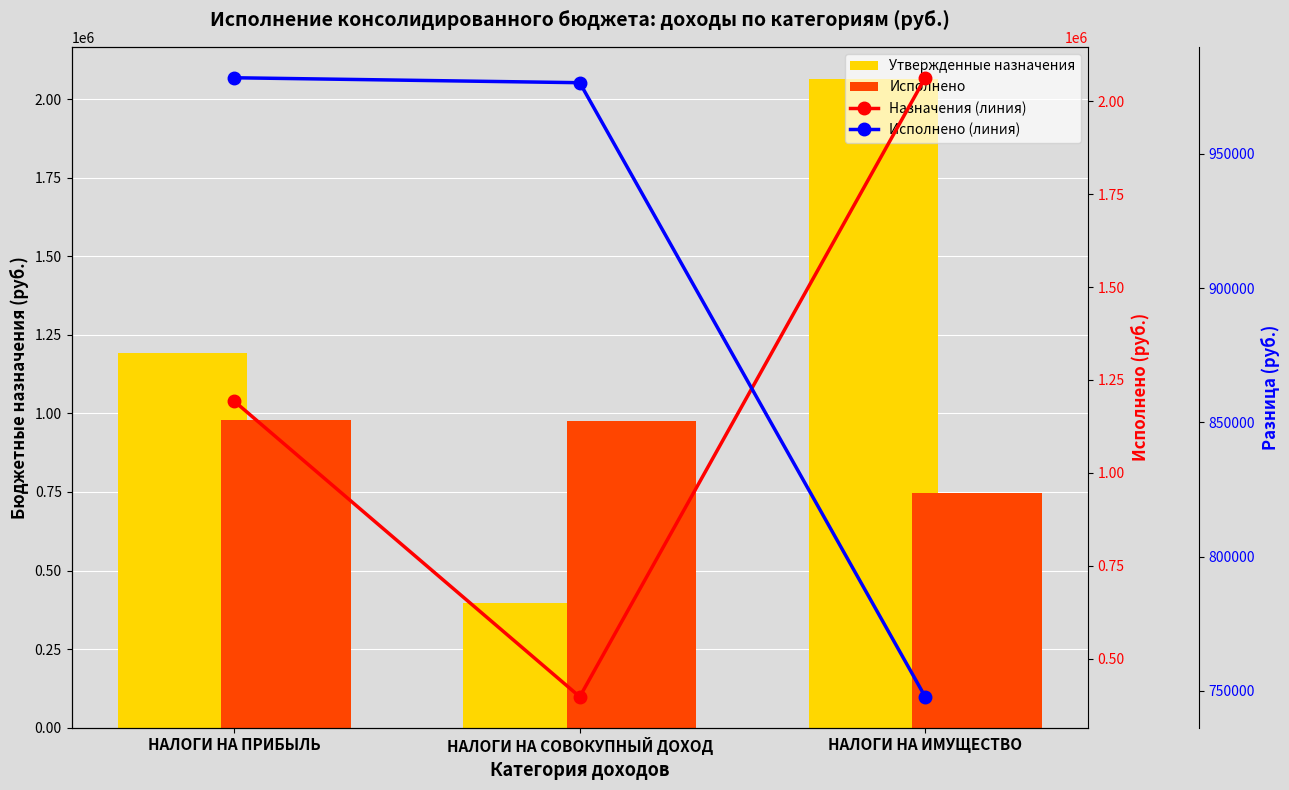

Which has a higher value, НАЛОГИ НА ИМУЩЕСТВО or НАЛОГИ НА ПРИБЫЛЬ?

НАЛОГИ НА ИМУЩЕСТВО